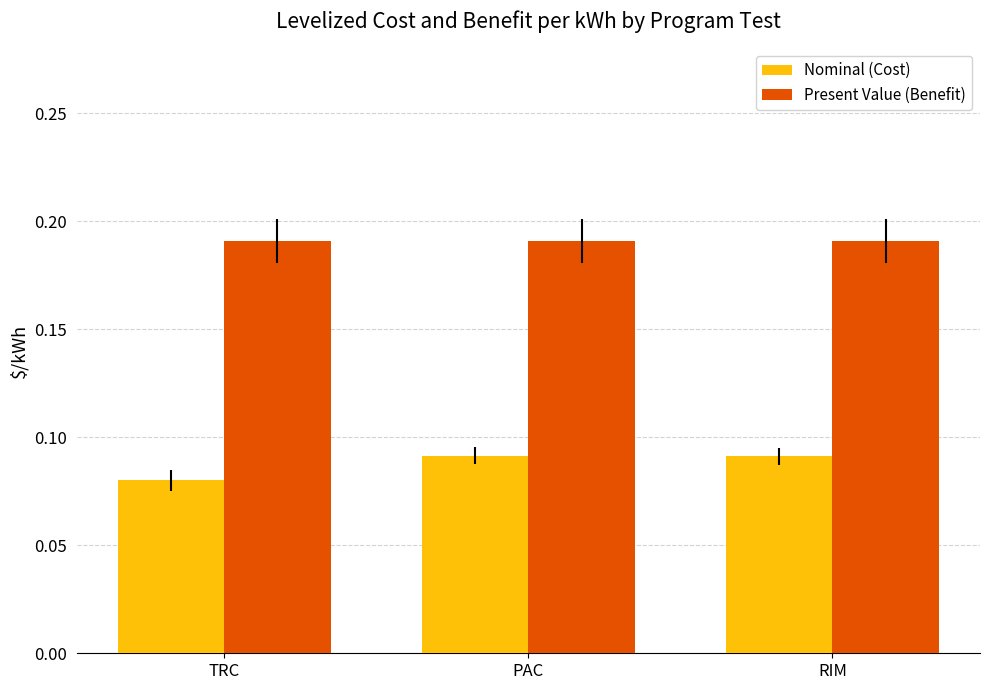

Which series has the widest spread of values?

Nominal (Cost)